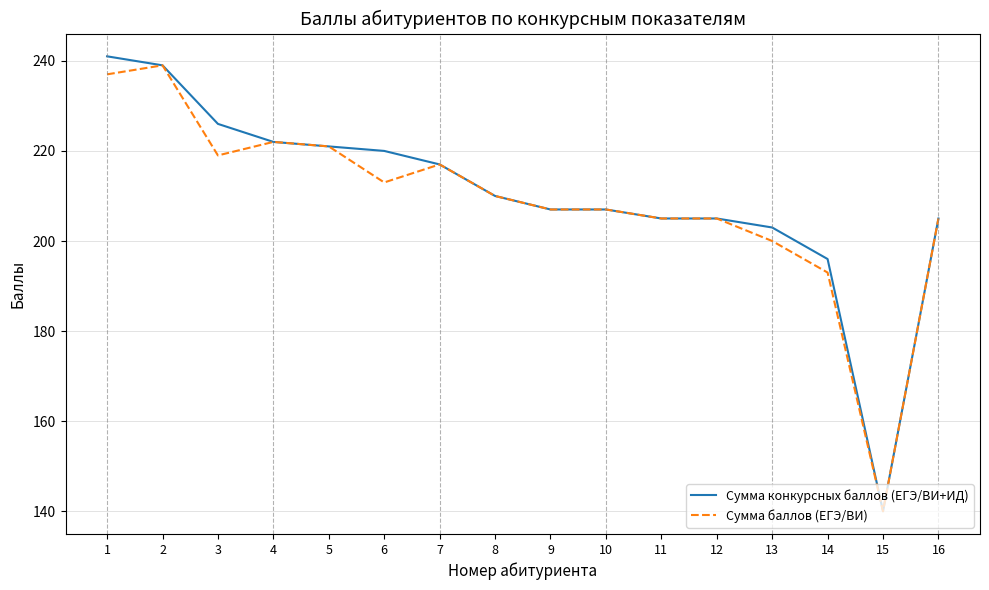

What is the average value of the Сумма баллов (ЕГЭ/ВИ) series?

209